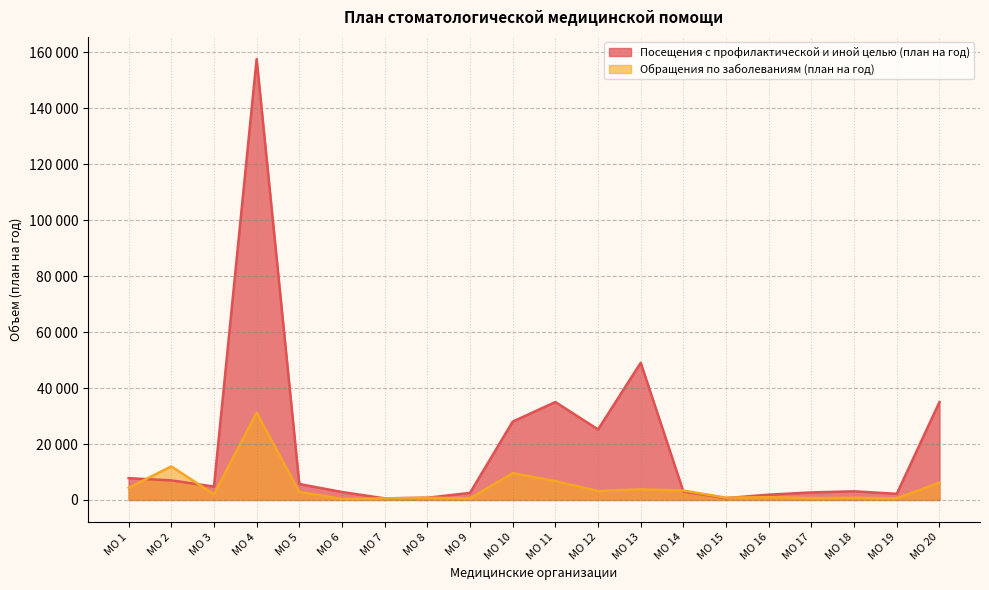

In Посещения с профилактической и иной целью (план на год), how many points are lower than both neighbors (excluding endpoints)?

5